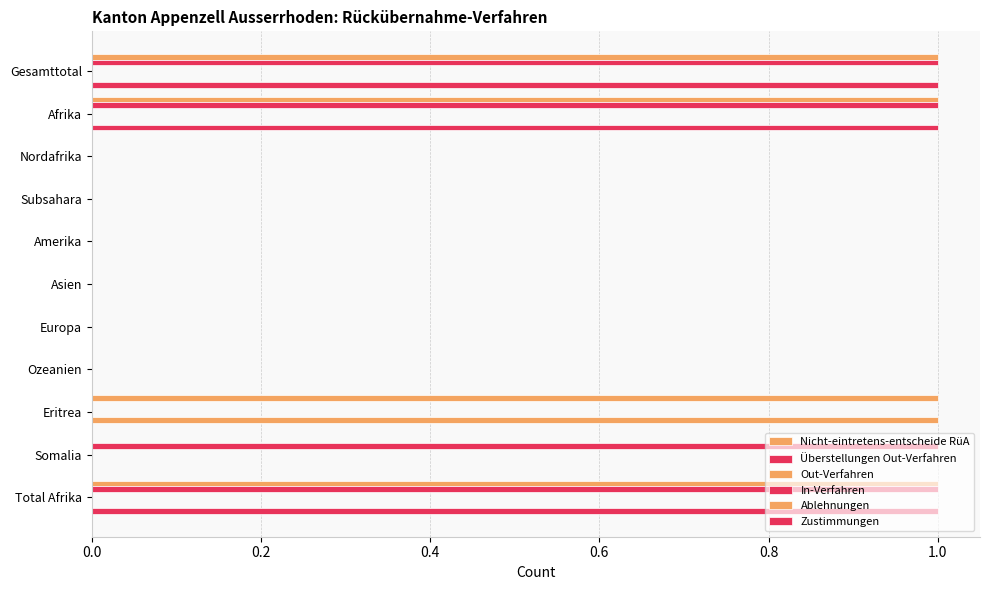

Is it true that Überstellungen Out-Verfahren equals 0.5 at 1.0?

False